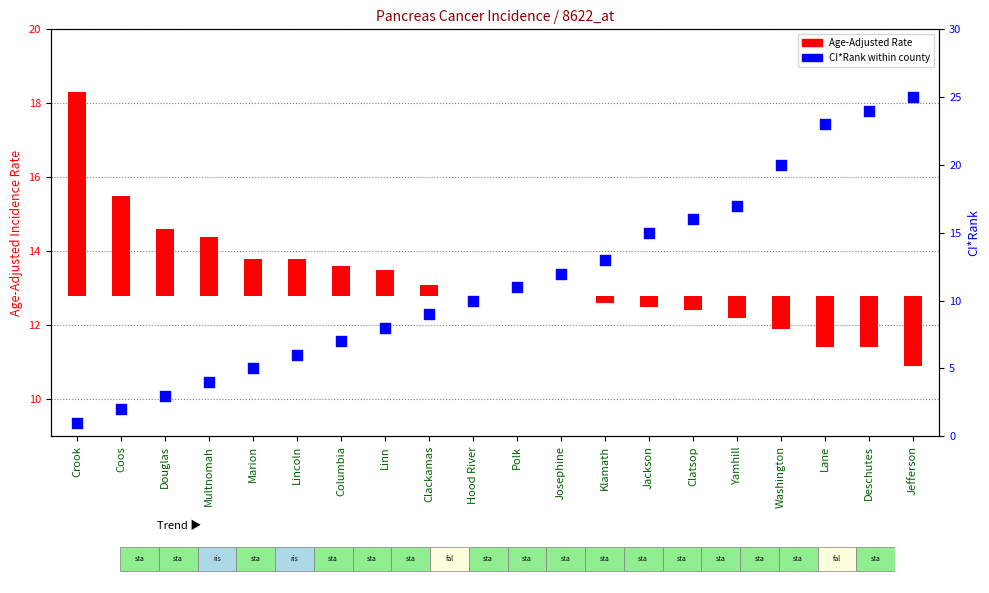

What is the change in value from Linn to Clatsop?

+8